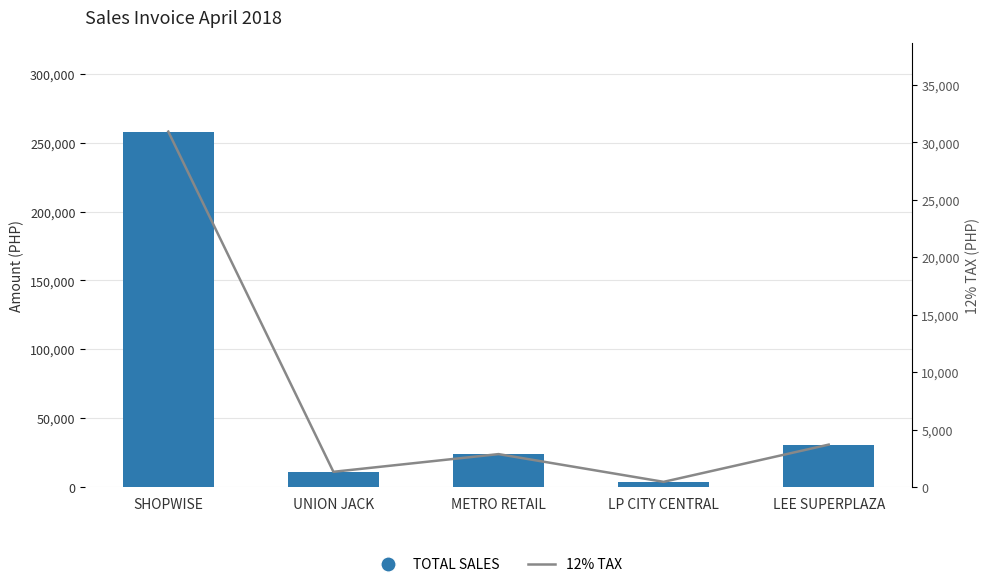

True or false: TOTAL SALES has a value of 4435.6 at UNION JACK.

False